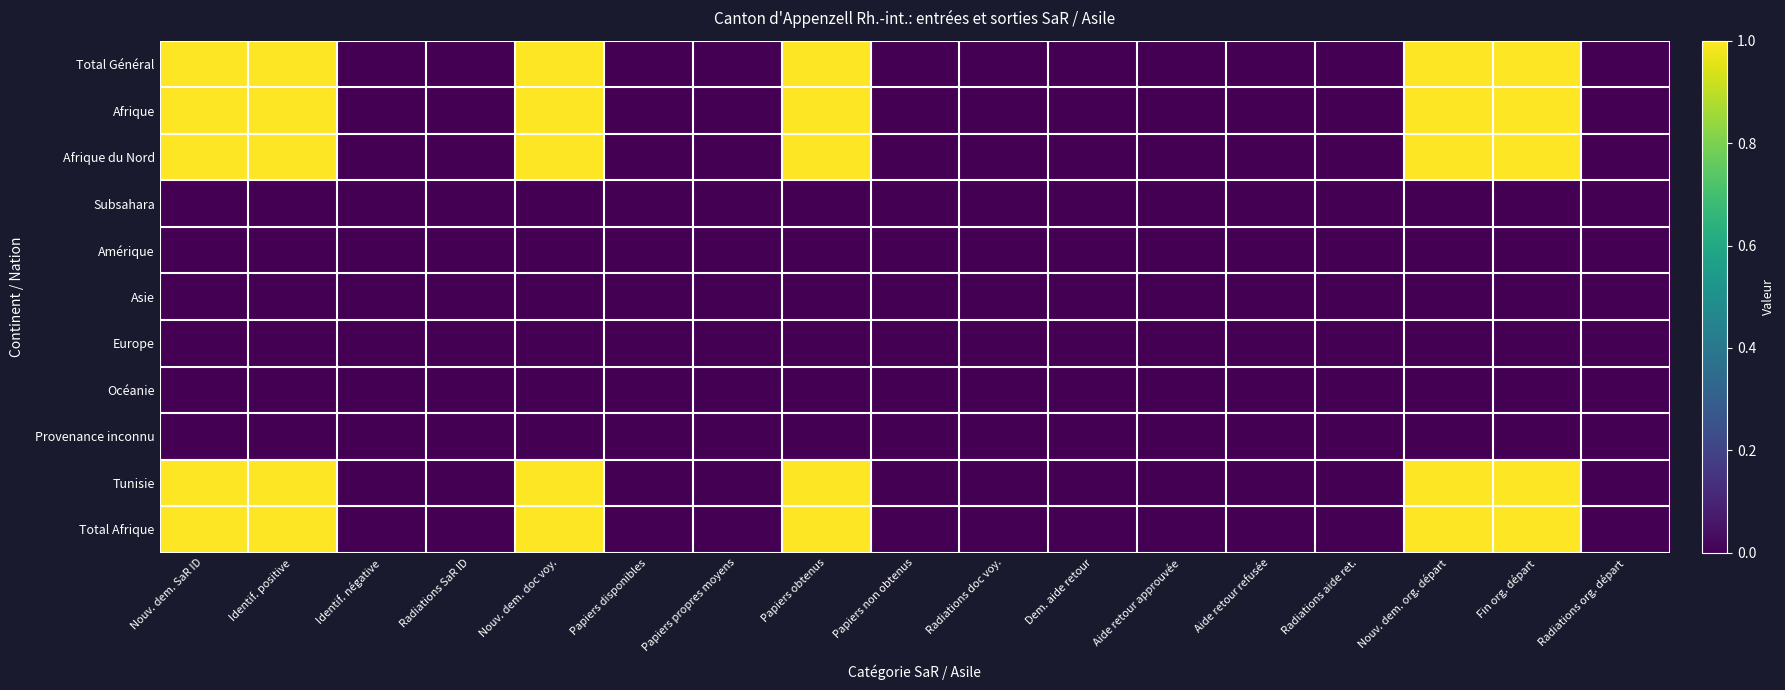

Between Radiations org. départ and Nouv. dem. SaR ID, which is larger?

Nouv. dem. SaR ID